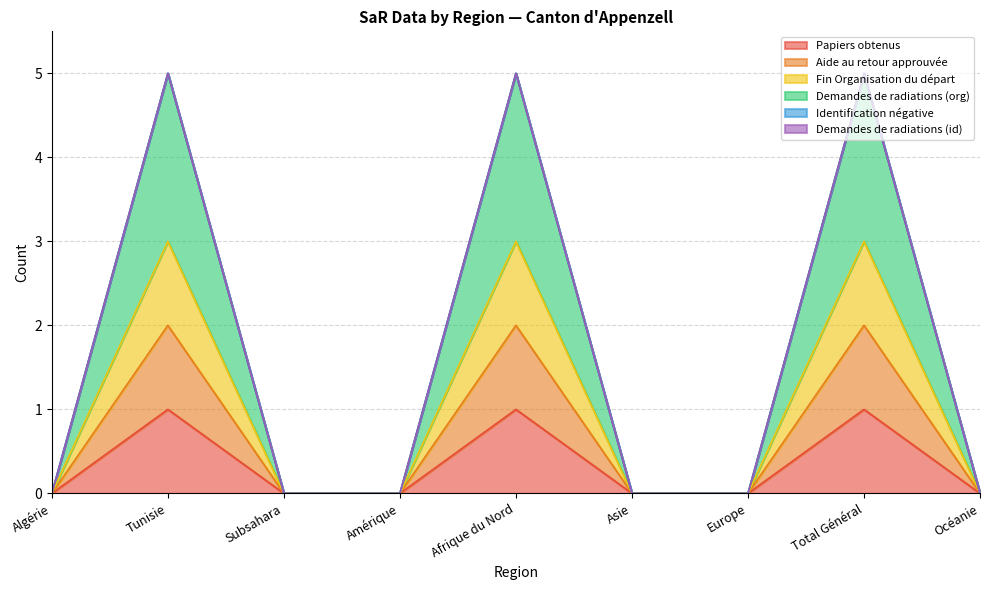

Is the value of Aide au retour approuvée at Océanie greater than the value of Fin Organisation du départ at Subsahara?

No